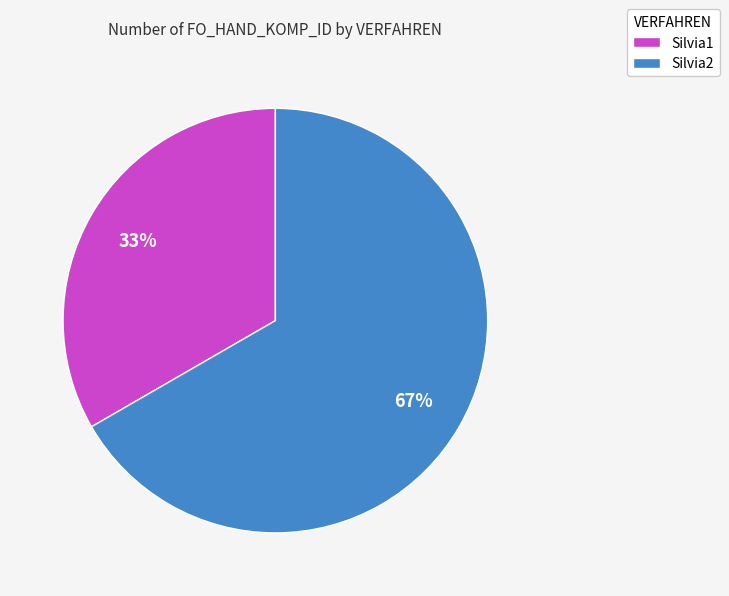

To the nearest percent, what is the average slice percentage?

50%